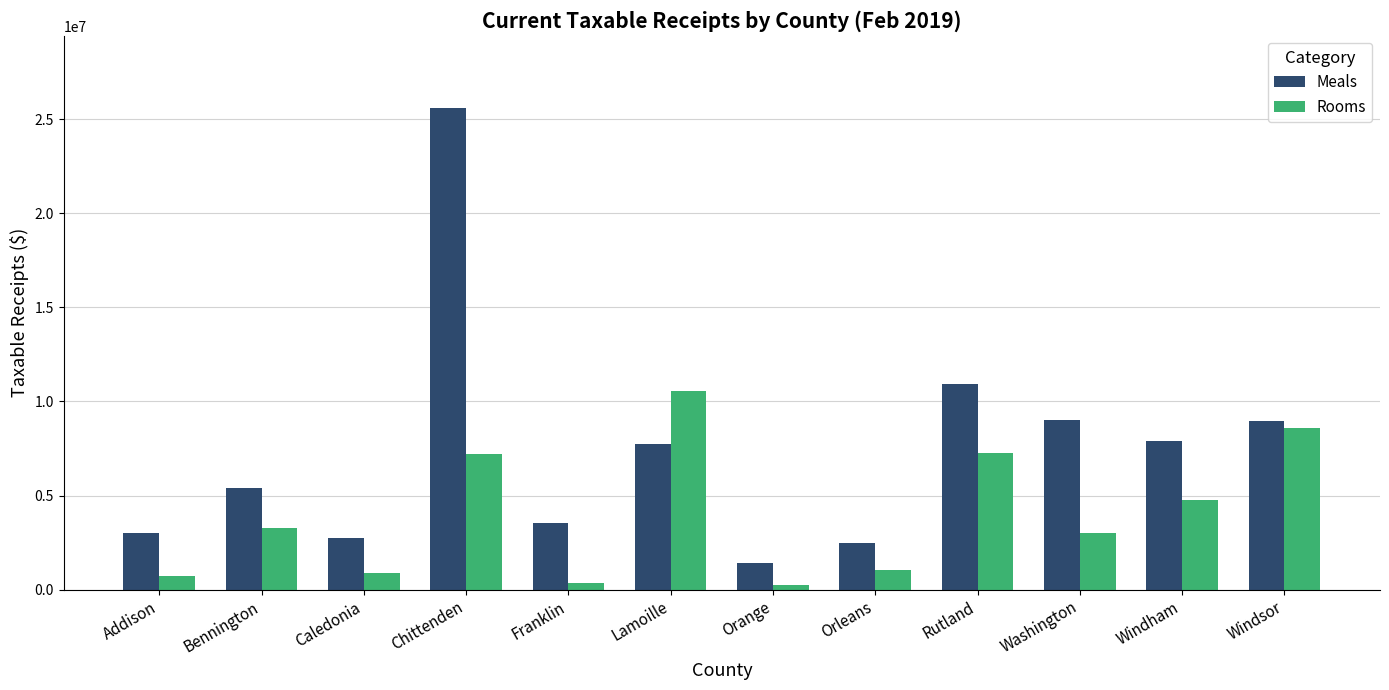

The Meals series shows 3522324.5 at Franklin. True or false?

True